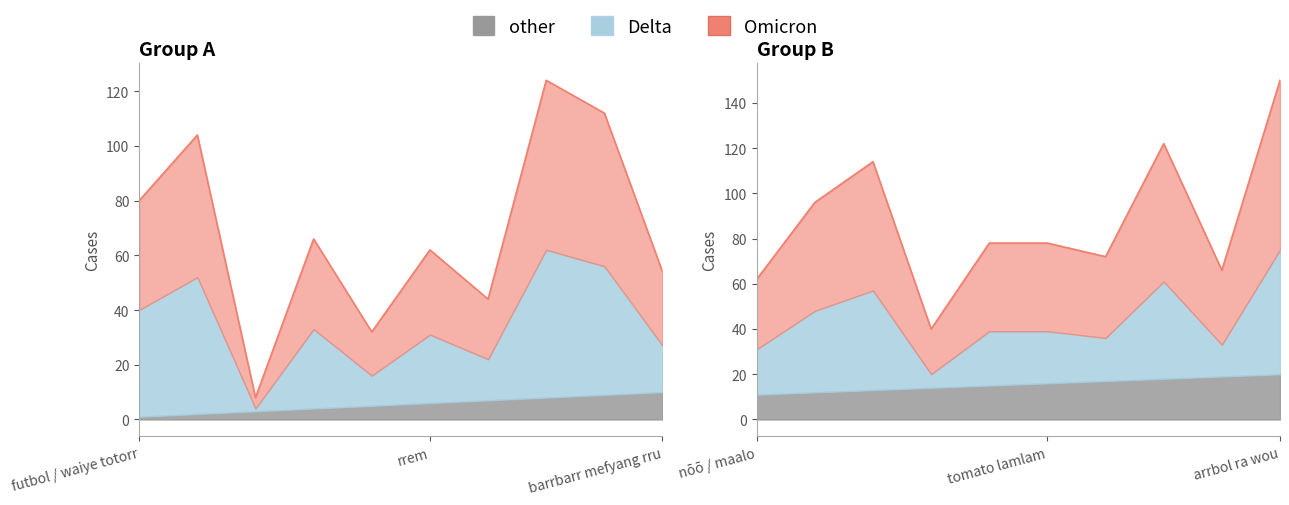

What is the sum of all other values?

210